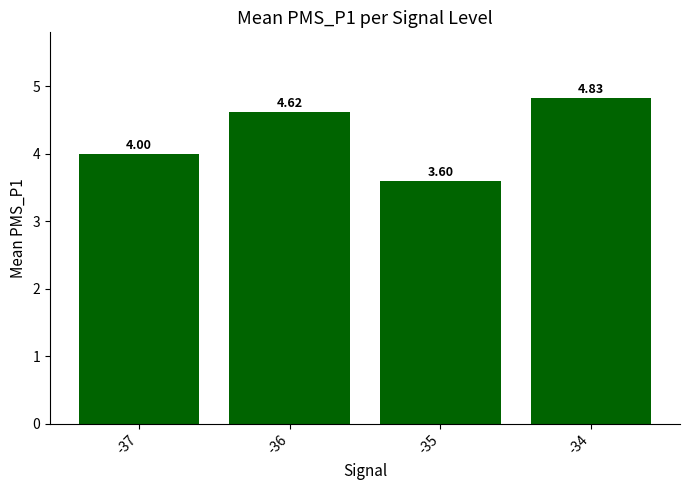

What value does the data have at -36?

4.6